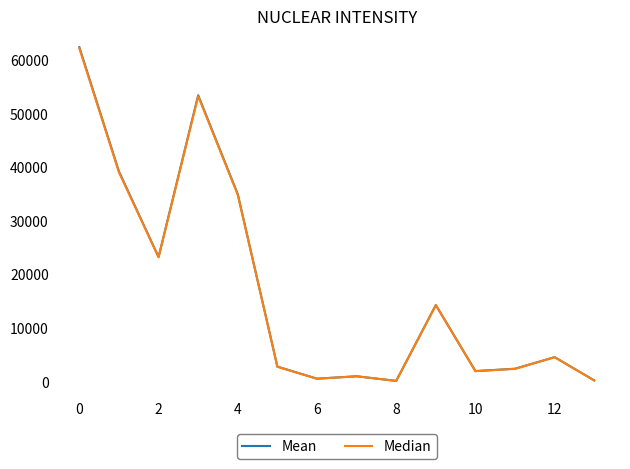

Which series has the largest range (max minus min)?

Mean